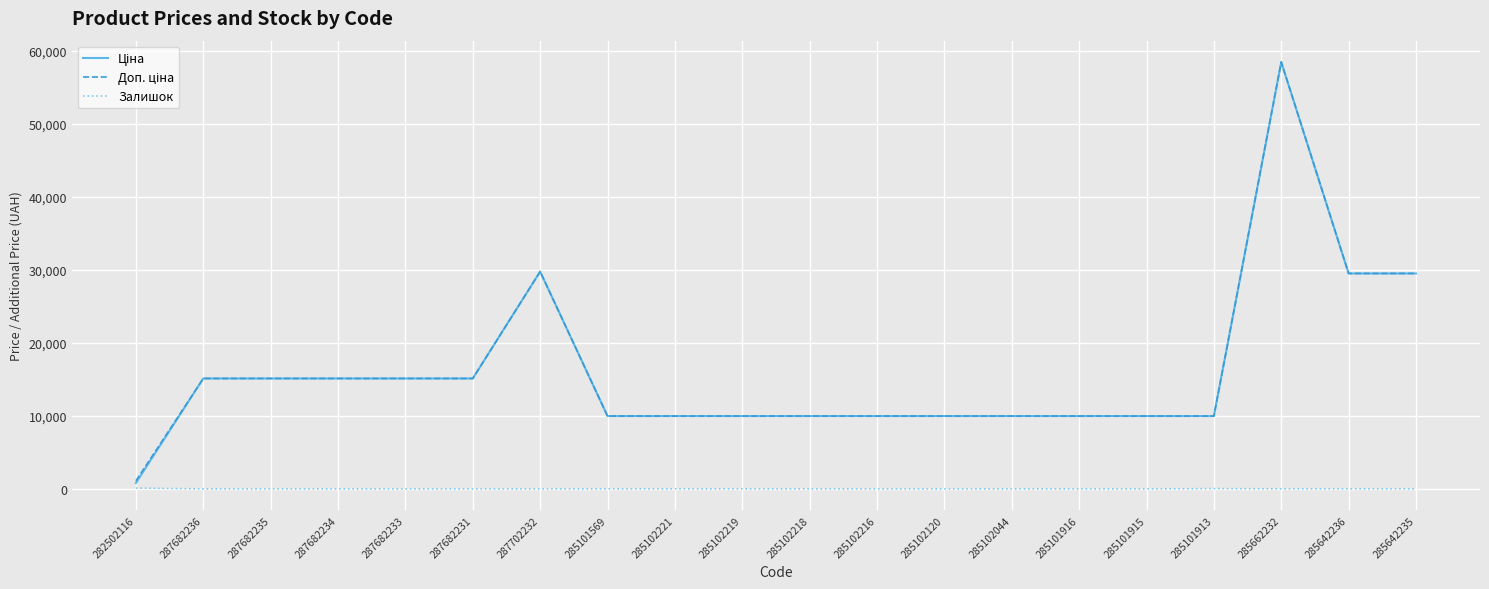

Which label corresponds to the largest value in the chart?

285662232